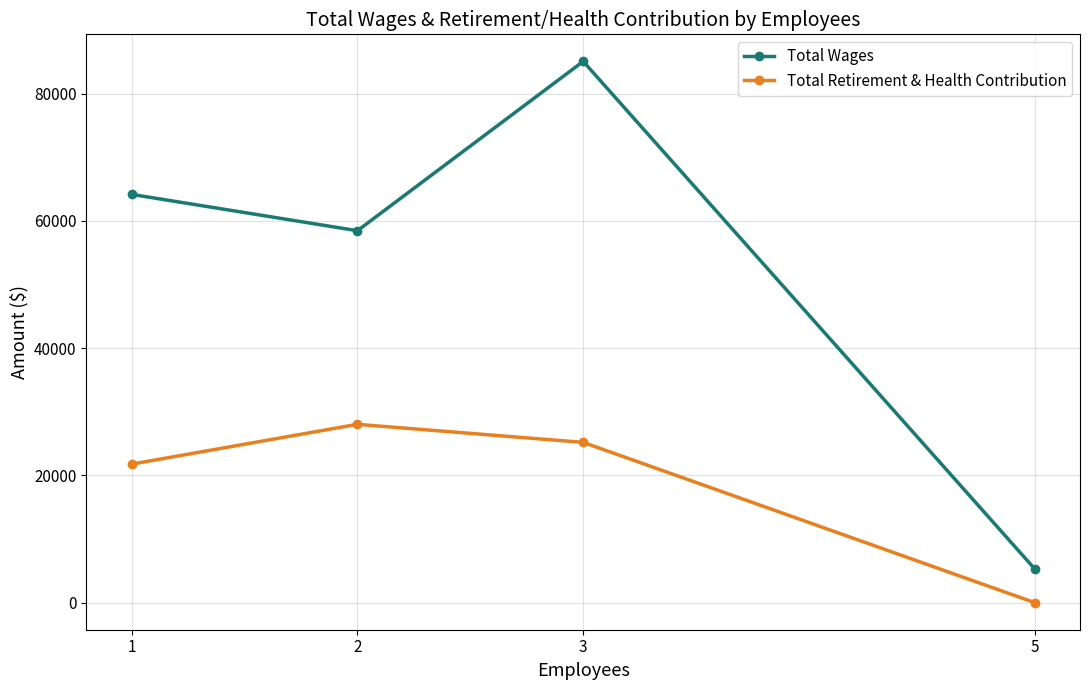

True or false: Total Retirement & Health Contribution has more than 0 interior local peaks.

True